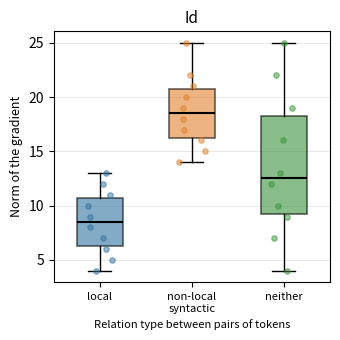

Where is the lower edge of the box for non-local syntactic on the y-axis? The values are not printed on the chart, so give them approximately, as read against the axis.

16.5